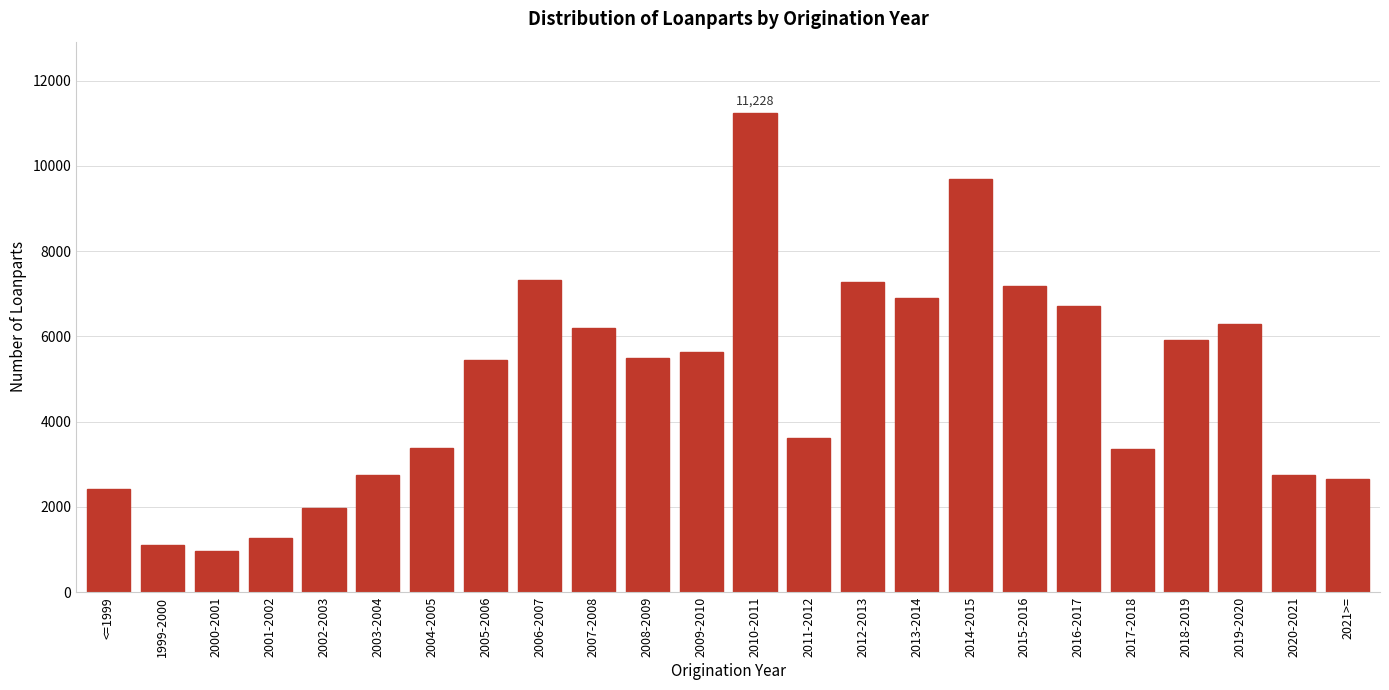

What is the smallest value displayed?

968